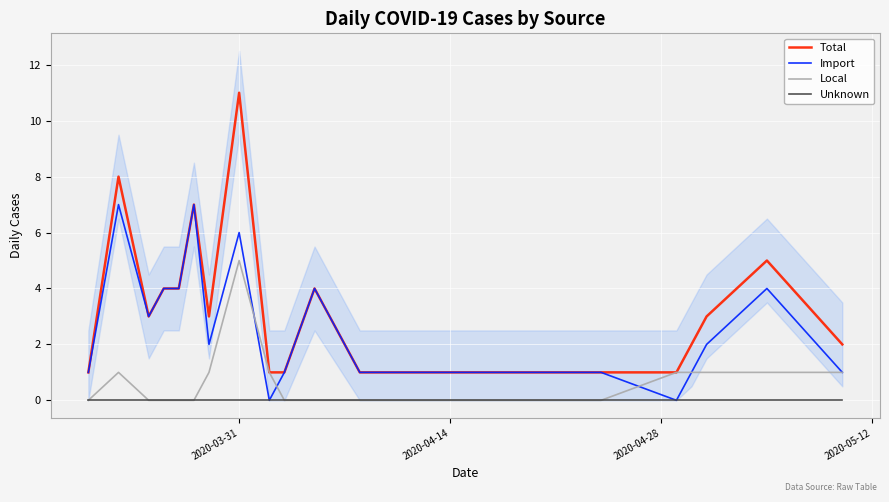

The value of Local at 2020-04-14 is 0. True or false?

True